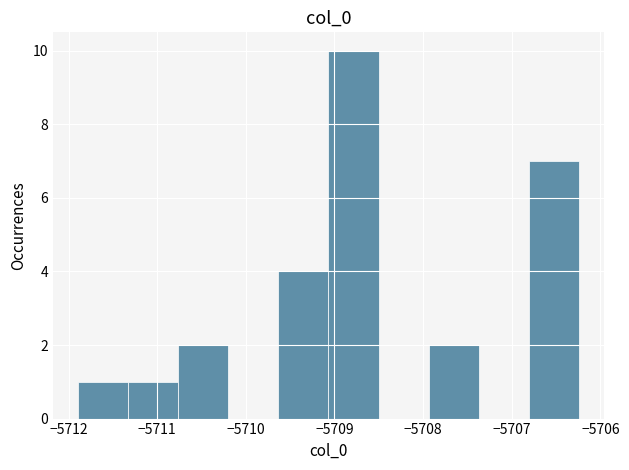

Reading left to right, transcribe this chart: for each bar, give the range it covers on the x-axis and its height. Neither the bar edges nor the heights are printed on the chart, so give them approximately, as read against the axes.

-5711.9 to -5711.3: 1
-5711.3 to -5710.8: 1
-5710.8 to -5710.2: 2
-5710.2 to -5709.6: 0
-5709.6 to -5709.1: 4
-5709.1 to -5708.5: 10
-5708.5 to -5707.9: 0
-5707.9 to -5707.4: 2
-5707.4 to -5706.8: 0
-5706.8 to -5706.2: 7